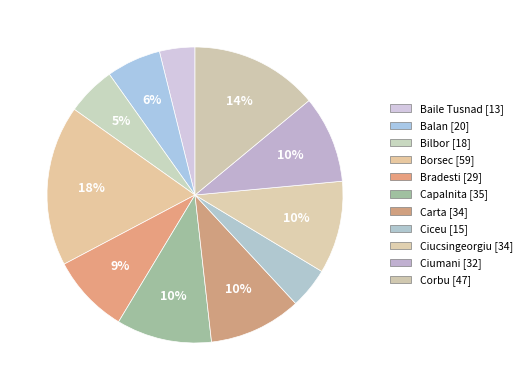

How many segments does this pie chart have?

11